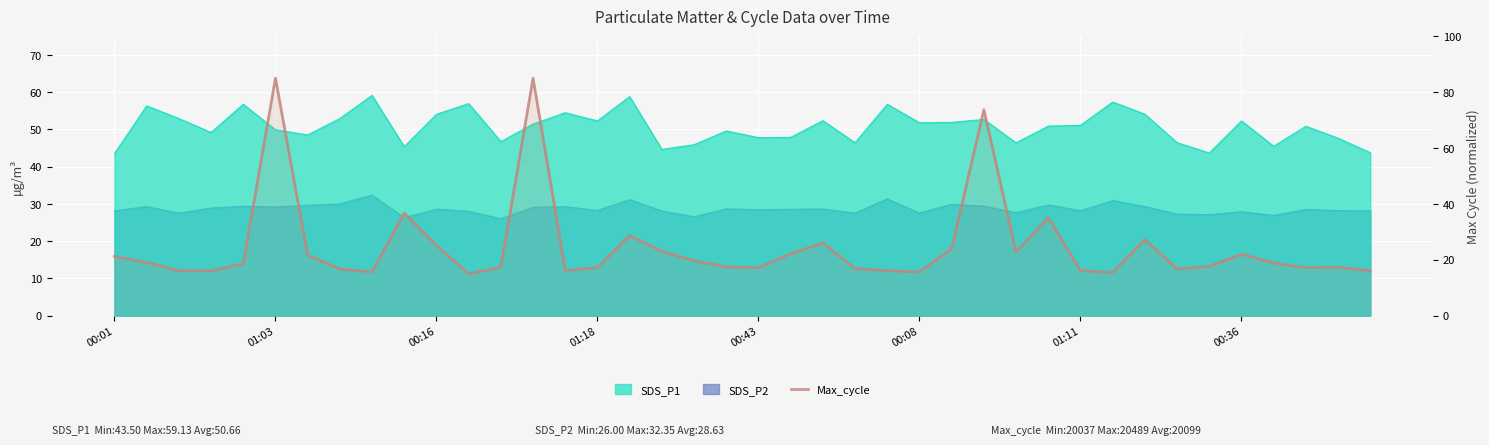

Where is the data nearest to the value 50?

9